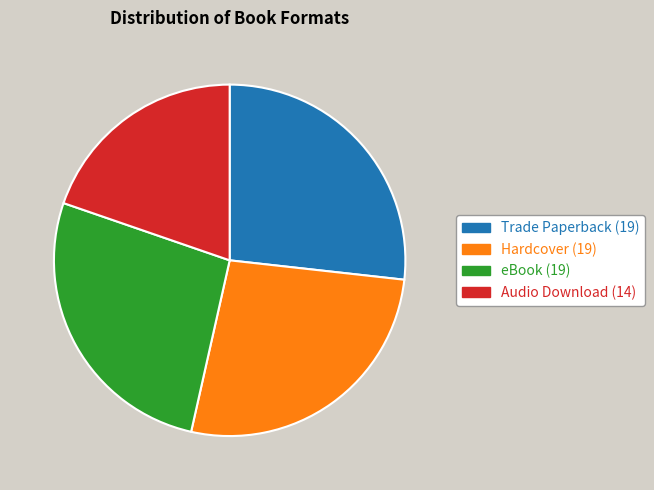

Which has a higher value, Audio Download or Trade Paperback?

Trade Paperback